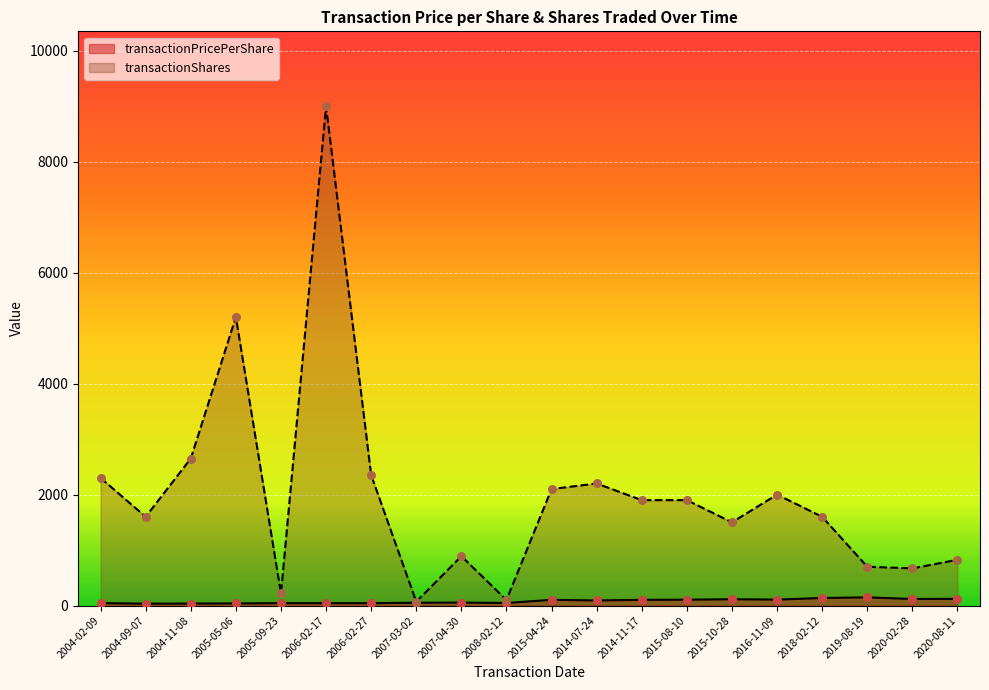

At which category is the sum across all series the highest?

2006-02-17